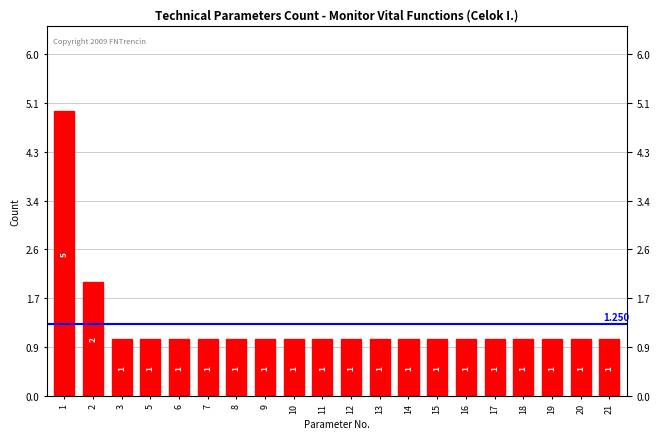

Reading left to right, extract all data points from this chart.

1=5	2=2	3=1	5=1	6=1	7=1	8=1	9=1	10=1	11=1	12=1	13=1	14=1	15=1	16=1	17=1	18=1	19=1	20=1	21=1